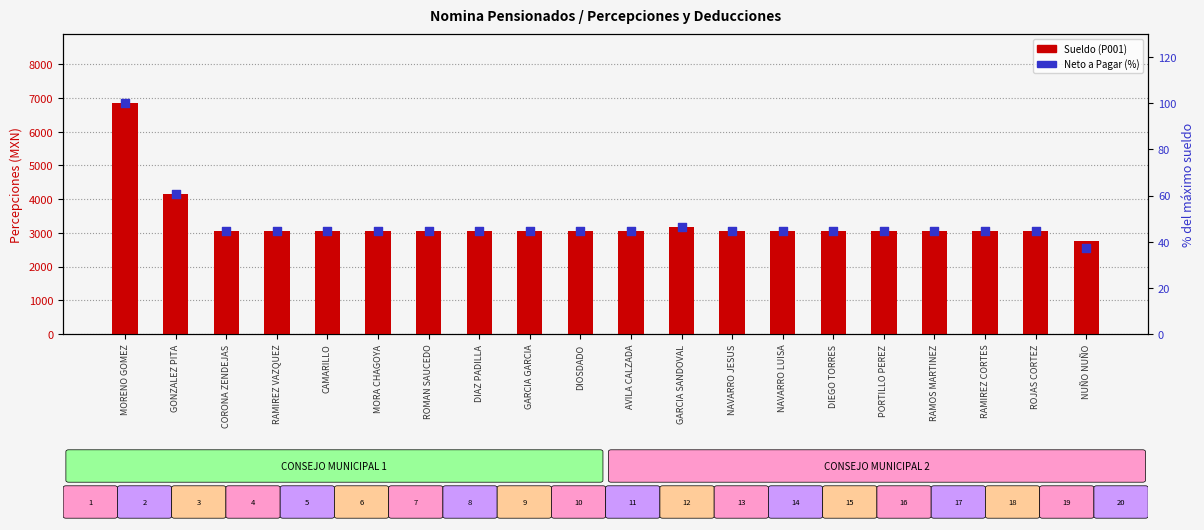

Which series reaches the minimum Y coordinate?

Neto a Pagar (%)